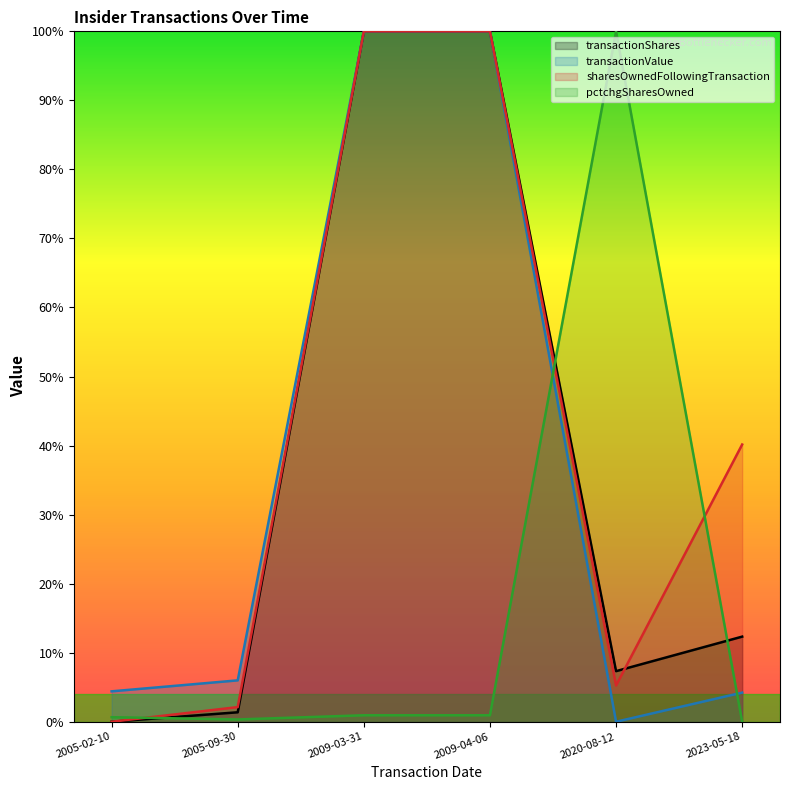

Which has a higher value, 2005-09-30 or 2023-05-18?

2023-05-18